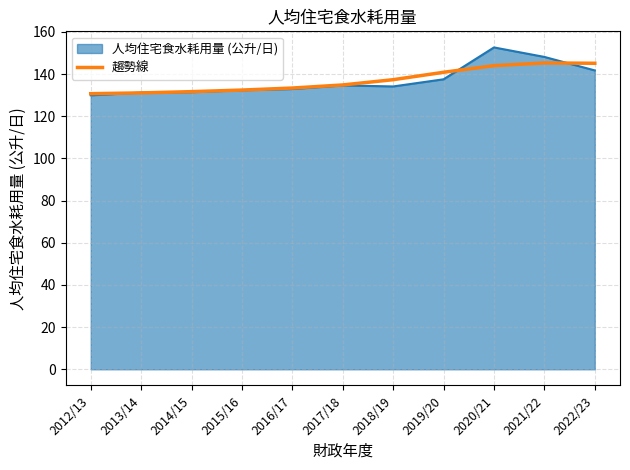

What position from the right is 2018/19?

5